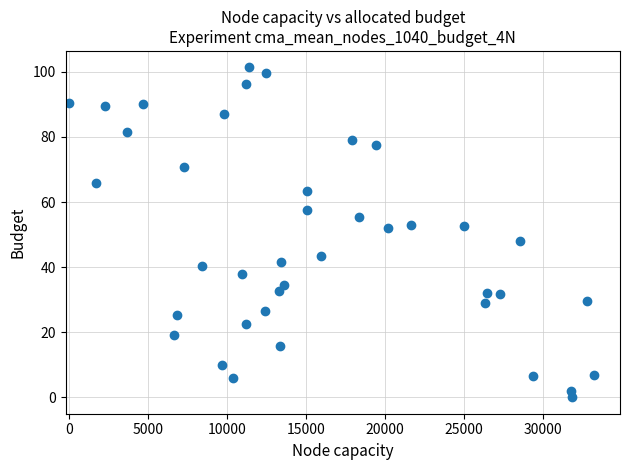

What is the range of X values (max minus min)?

33222.0